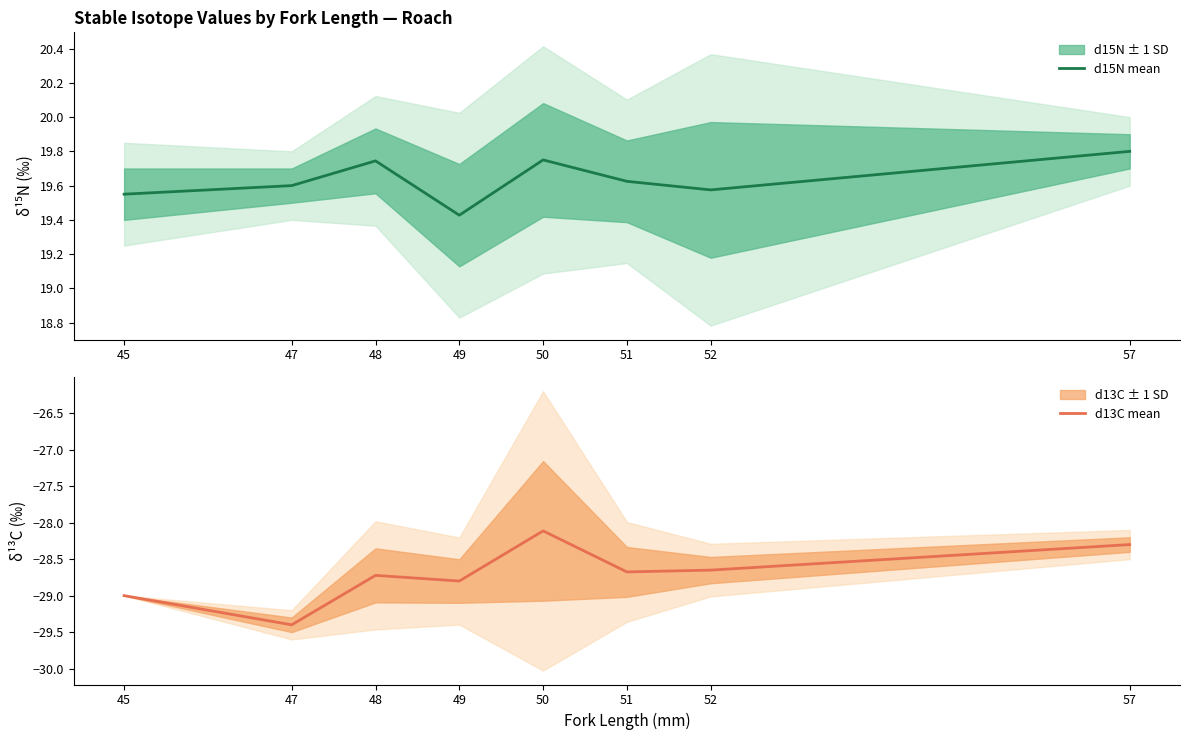

Does the chart display data point markers on the line(s)?

No